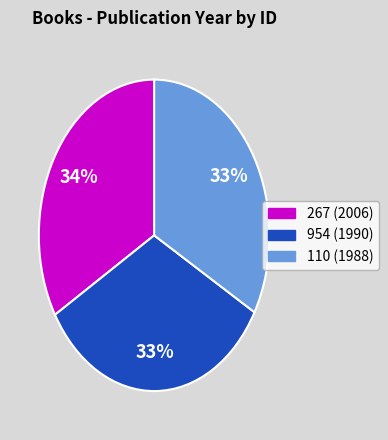

What is the ratio of the value at 954 to the value at 110?

1.0